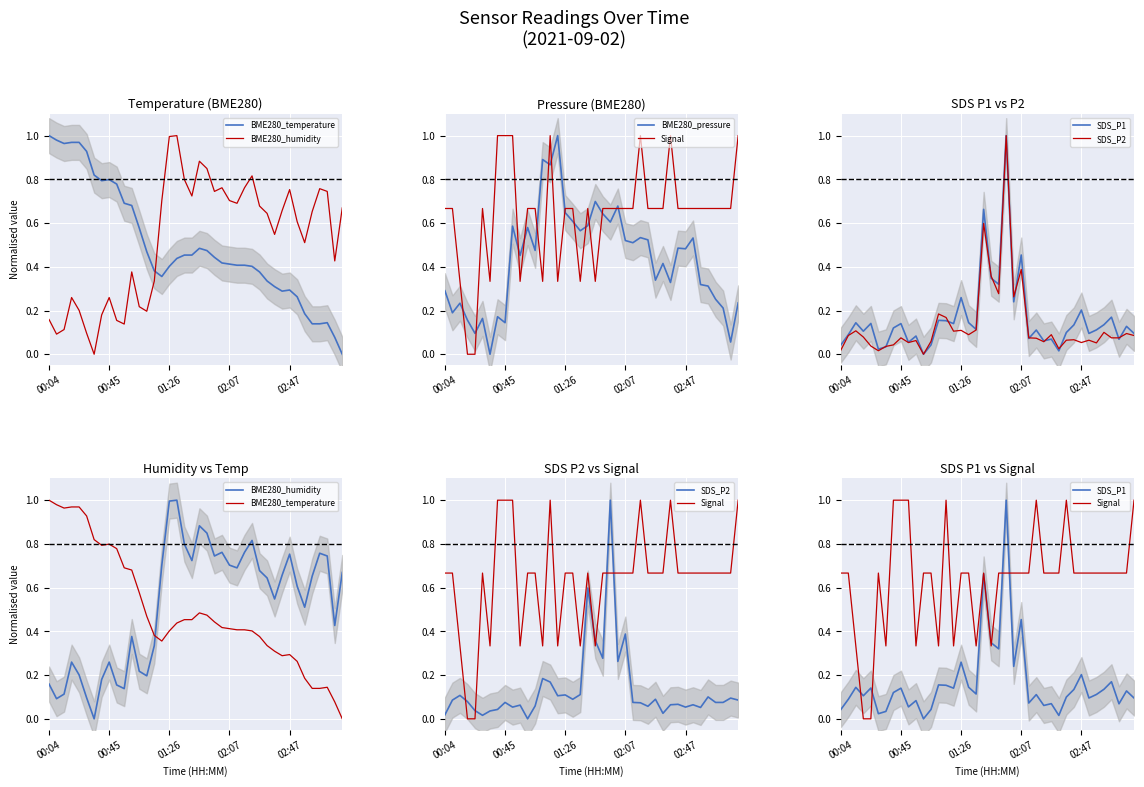

What is the value of the BME280_pressure point at the 12th from the left?

0.6